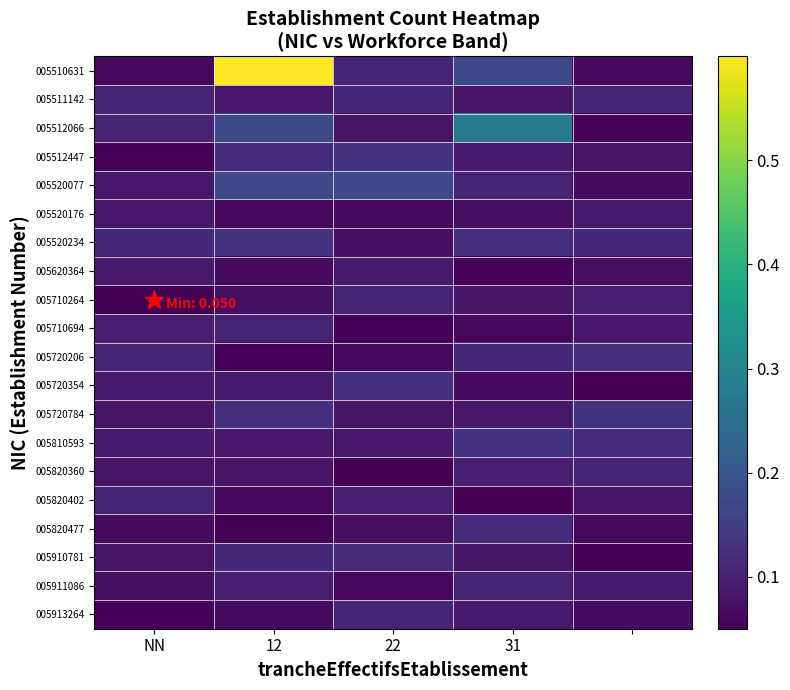

What is the minimum value shown in the chart?

0.1